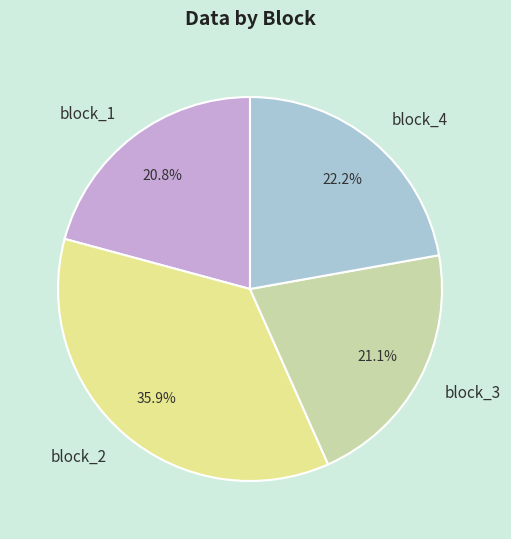

True or false: block_3 accounts for 21% of the total.

True